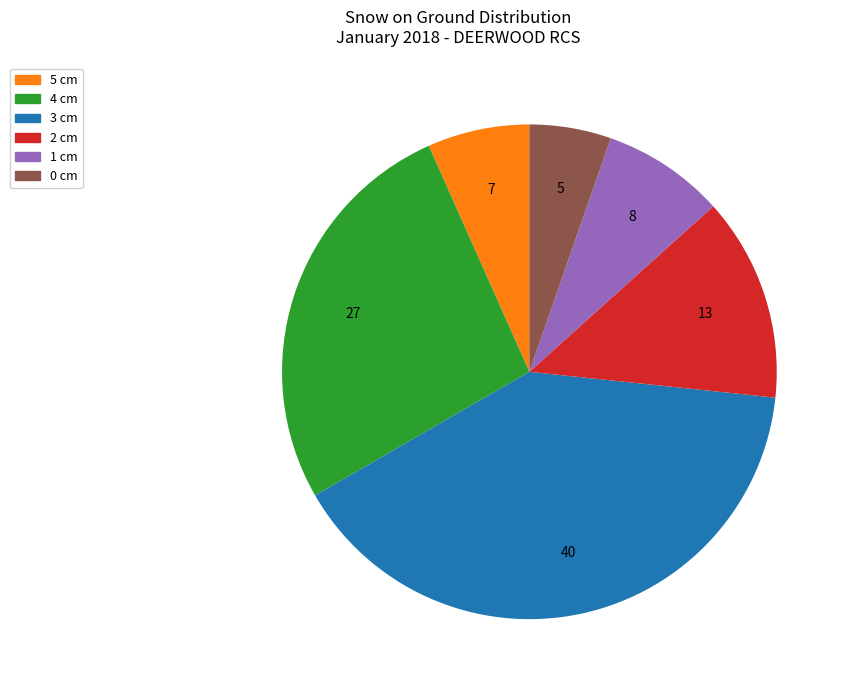

Does any single category account for the majority?

No